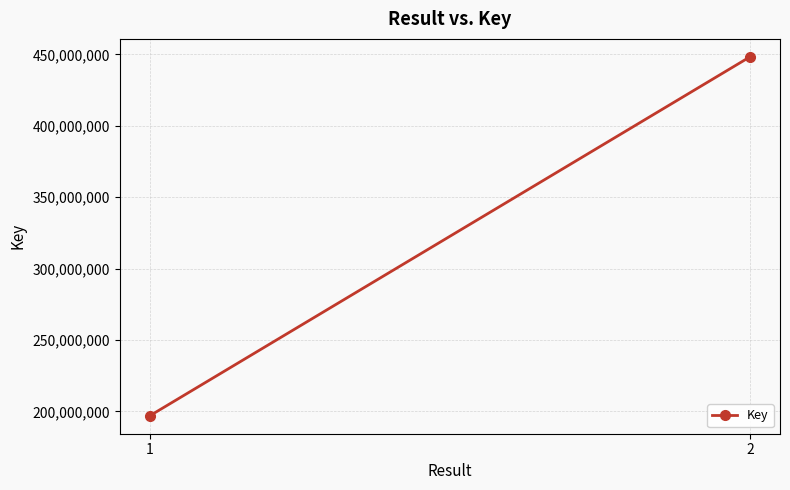

List the labels in order of value, smallest first.

1, 2